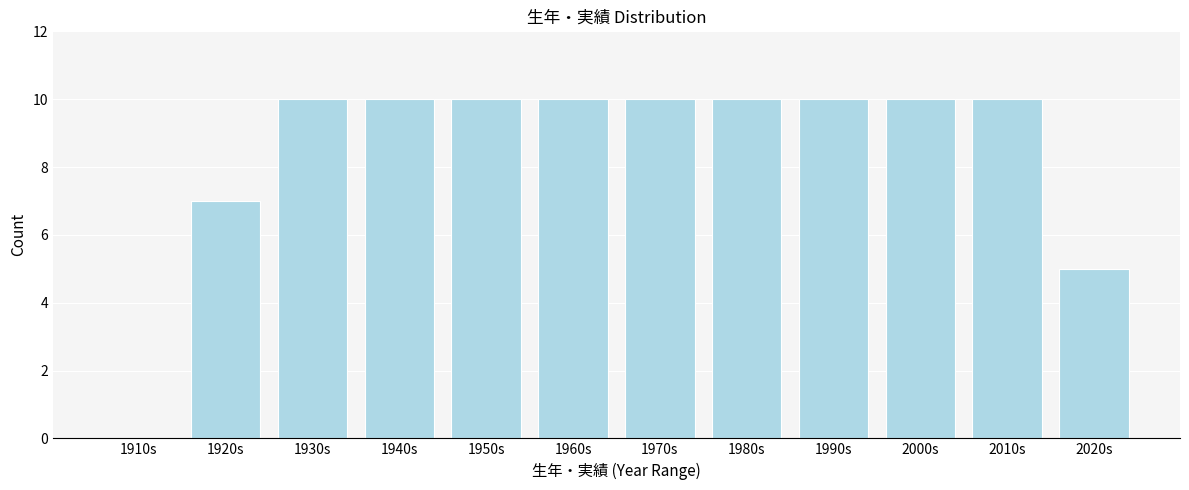

Reading left to right, what are all the values shown in this chart?

1910s=0	1920s=7	1930s=10	1940s=10	1950s=10	1960s=10	1970s=10	1980s=10	1990s=10	2000s=10	2010s=10	2020s=5